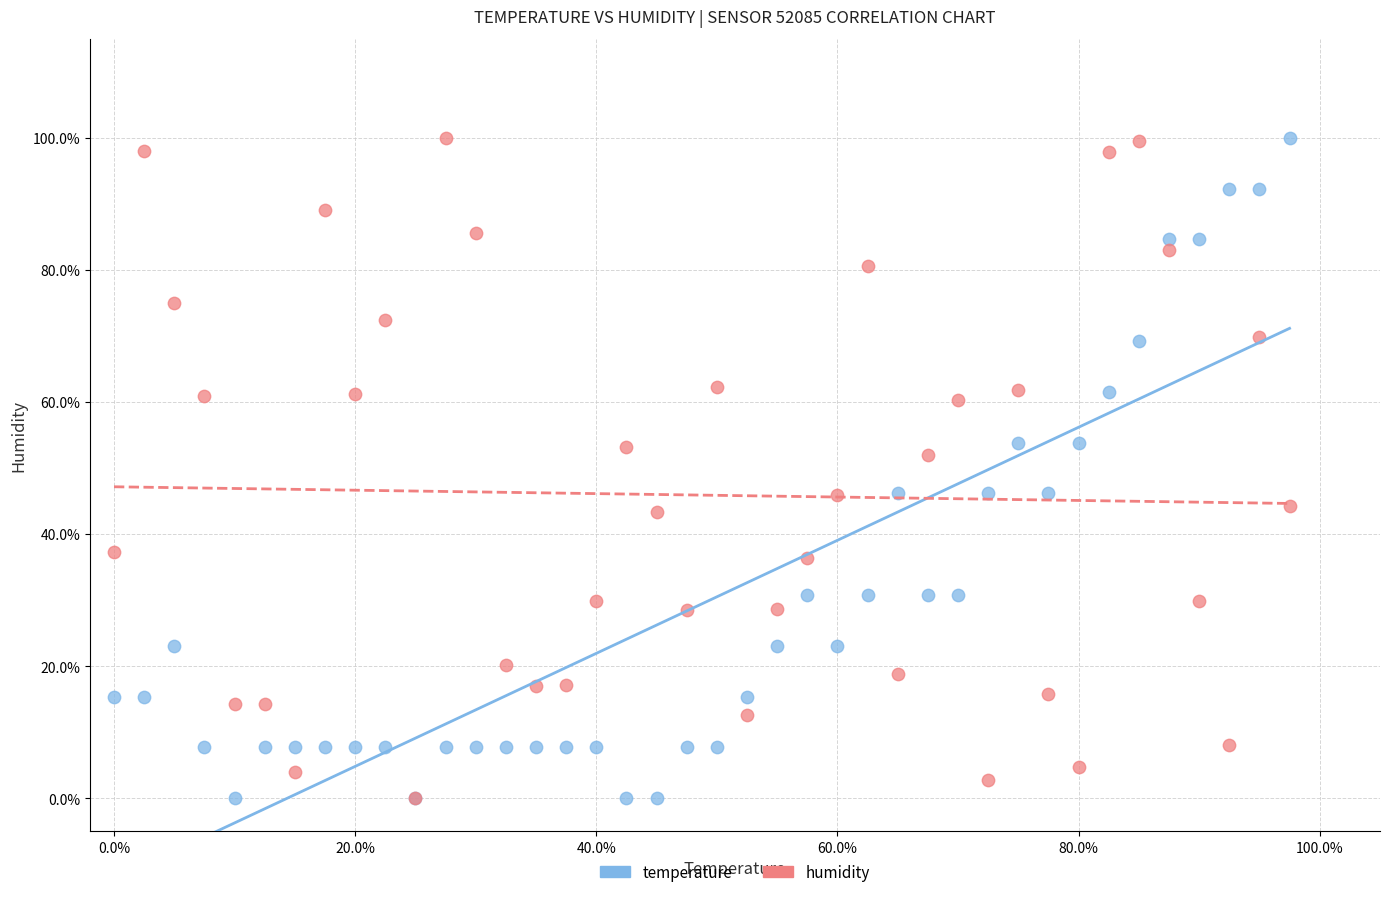

What are all the series names shown in the legend?

temperature, humidity